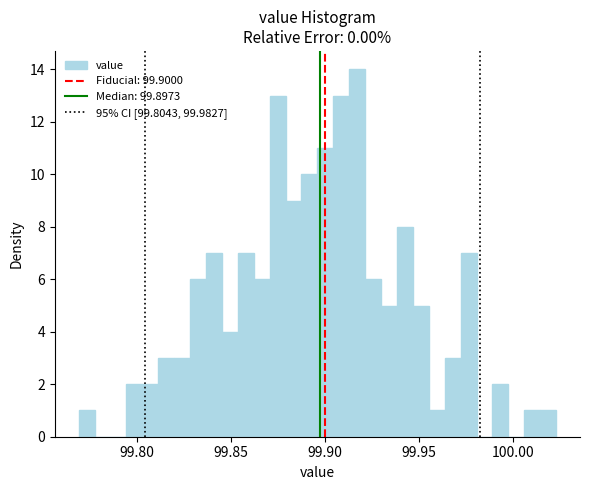

Around what value on the x-axis is the tallest bar? Give the approximate position of its centre, as read against the axis.

99.915